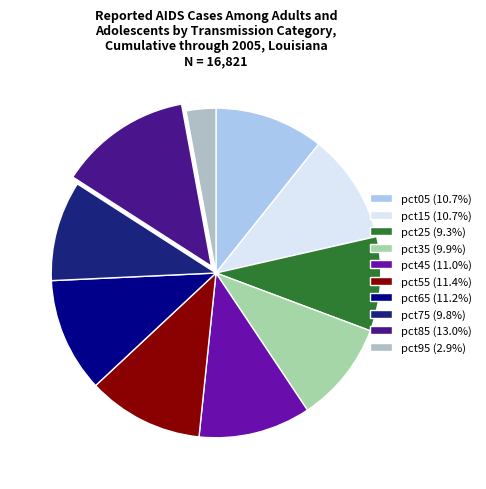

Which category has the biggest portion of the pie?

pct85